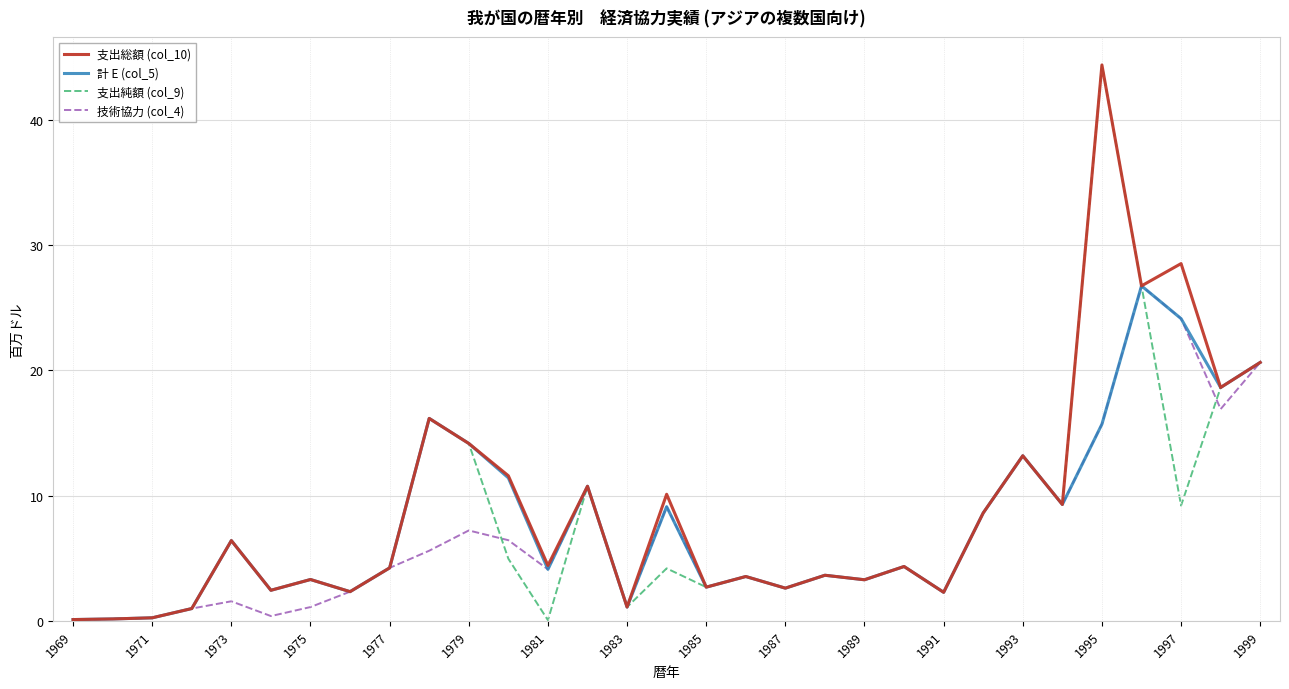

What is the maximum value for 支出総額 (col_10)?

44.4